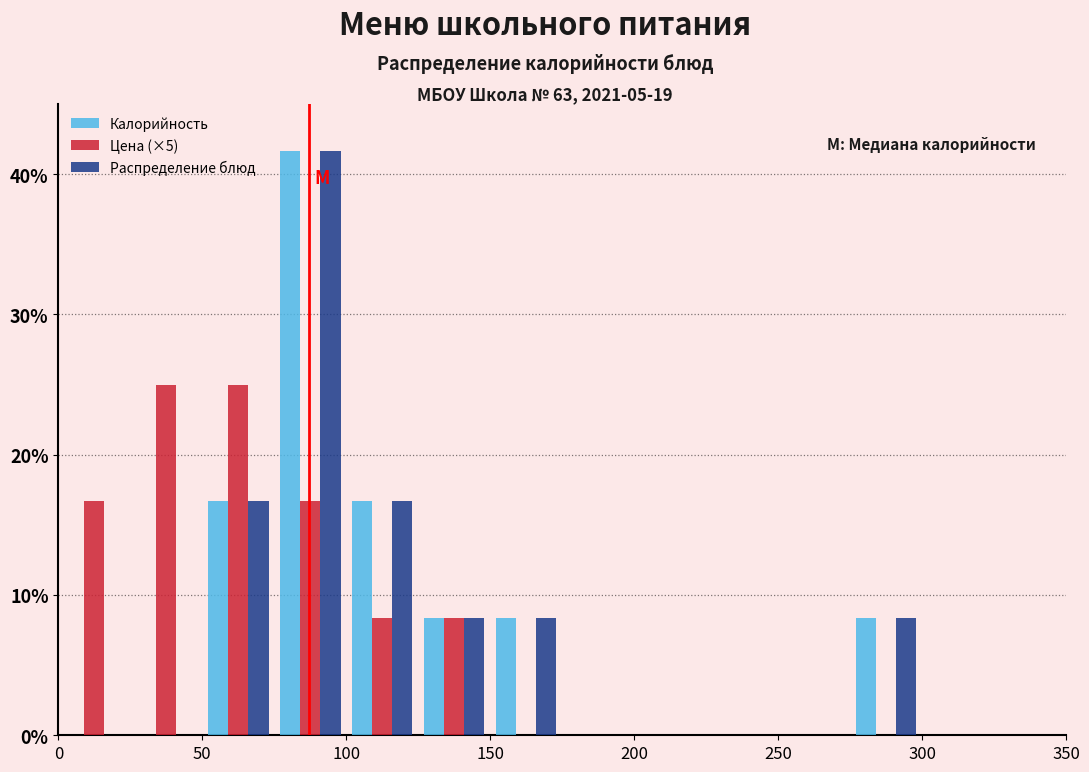

Reading left to right, list every range on the x-axis with the height of the bar of each series over it. The values are not printed on the chart, so give them approximately, as read against the axis.

0 to 25: Калорийность=0	Цена (×5)=17	Распределение блюд=0
25 to 50: Калорийность=0	Цена (×5)=25	Распределение блюд=0
50 to 75: Калорийность=17	Цена (×5)=25	Распределение блюд=17
75 to 100: Калорийность=42	Цена (×5)=17	Распределение блюд=42
100 to 125: Калорийность=17	Цена (×5)=8	Распределение блюд=17
125 to 150: Калорийность=8	Цена (×5)=8	Распределение блюд=8
150 to 175: Калорийность=8	Цена (×5)=0	Распределение блюд=8
175 to 200: Калорийность=0	Цена (×5)=0	Распределение блюд=0
200 to 225: Калорийность=0	Цена (×5)=0	Распределение блюд=0
225 to 250: Калорийность=0	Цена (×5)=0	Распределение блюд=0
250 to 275: Калорийность=0	Цена (×5)=0	Распределение блюд=0
275 to 300: Калорийность=8	Цена (×5)=0	Распределение блюд=8
300 to 325: Калорийность=0	Цена (×5)=0	Распределение блюд=0
325 to 350: Калорийность=0	Цена (×5)=0	Распределение блюд=0